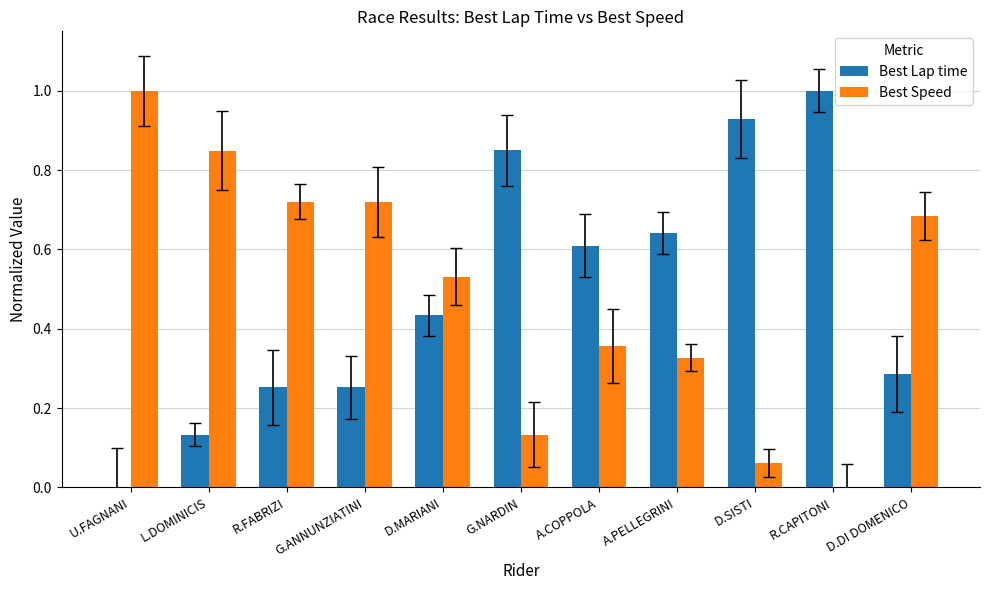

Does the chart contain any negative values?

No